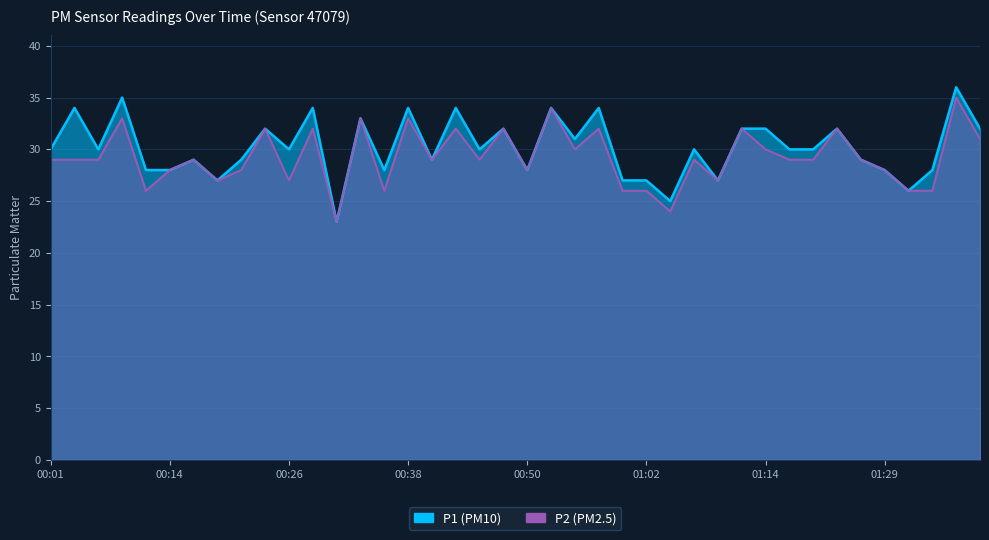

Reading left to right, transcribe all the data shown in this chart.

P1: 00:01=30	00:04=34	00:06=30	00:09=35	00:11=28	00:14=28	00:16=29	00:18=27	00:21=29	00:23=32	00:26=30	00:28=34	00:31=23	00:33=33	00:35=28	00:38=34	00:40=29	00:43=34	00:45=30	00:48=32	00:50=28	00:52=34	00:55=31	00:57=34	01:00=27	01:02=27	01:05=25	01:07=30	01:09=27	01:12=32	01:14=32	01:17=30	01:19=30	01:22=32	01:24=29	01:29=28	01:31=26	01:34=28	01:36=36	01:38=32
P2: 00:01=29	00:04=29	00:06=29	00:09=33	00:11=26	00:14=28	00:16=29	00:18=27	00:21=28	00:23=32	00:26=27	00:28=32	00:31=23	00:33=33	00:35=26	00:38=33	00:40=29	00:43=32	00:45=29	00:48=32	00:50=28	00:52=34	00:55=30	00:57=32	01:00=26	01:02=26	01:05=24	01:07=29	01:09=27	01:12=32	01:14=30	01:17=29	01:19=29	01:22=32	01:24=29	01:29=28	01:31=26	01:34=26	01:36=35	01:38=31